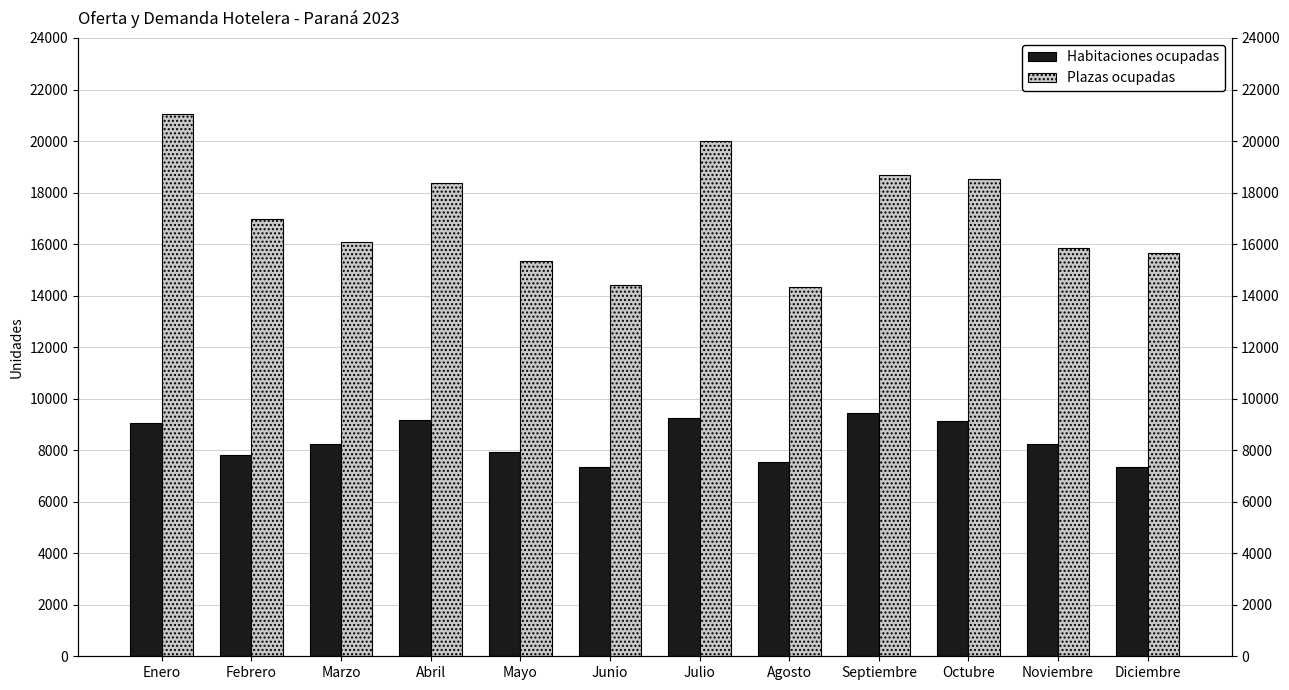

At which label does Habitaciones ocupadas reach its minimum?

Junio